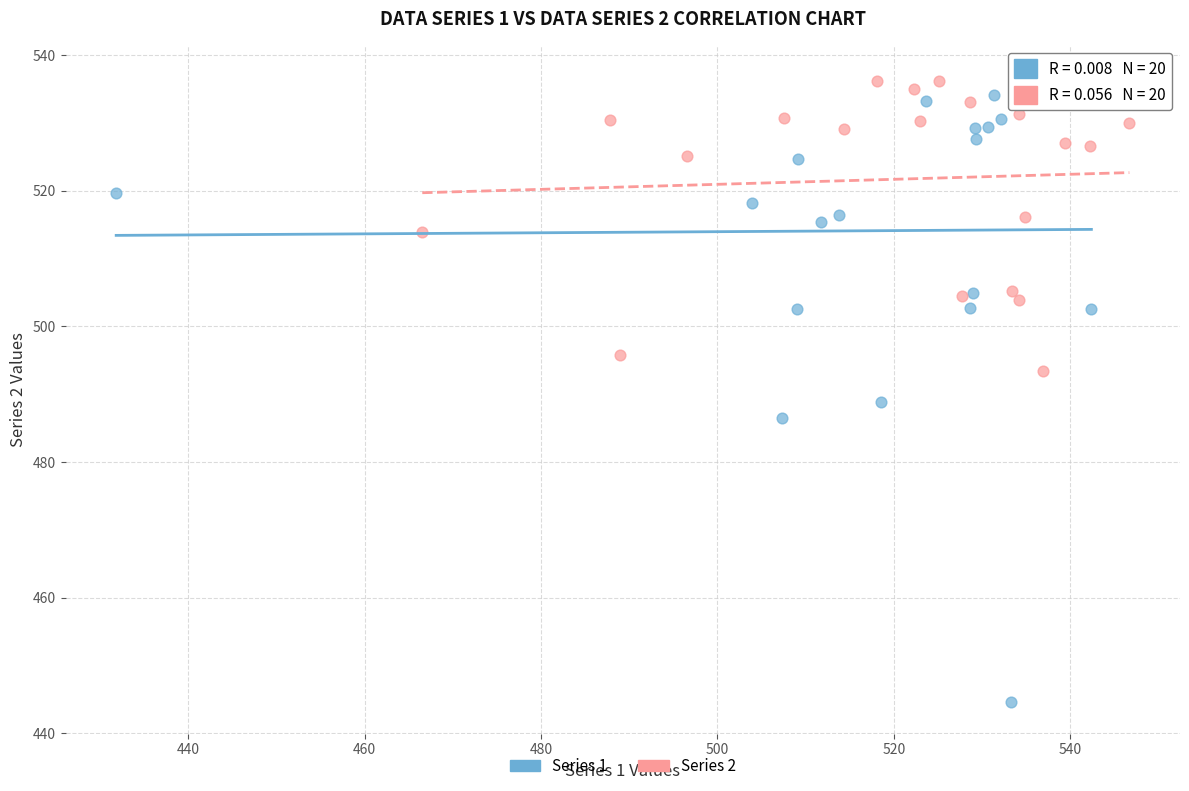

Which series has the widest spread of Y values?

Series 1